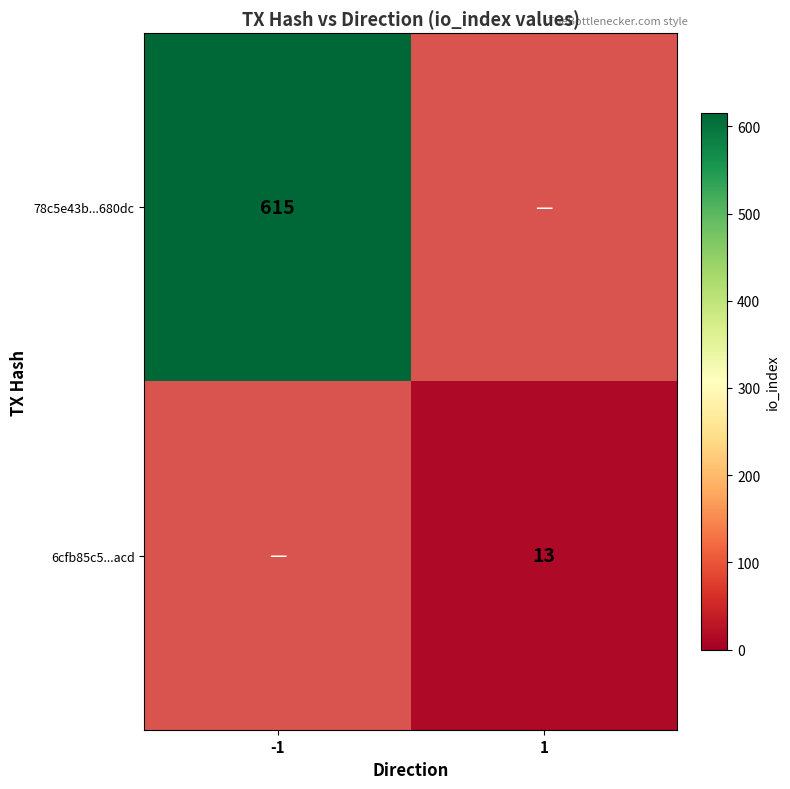

The value of 78c5e43b...680dc at -1 is 615. True or false?

True